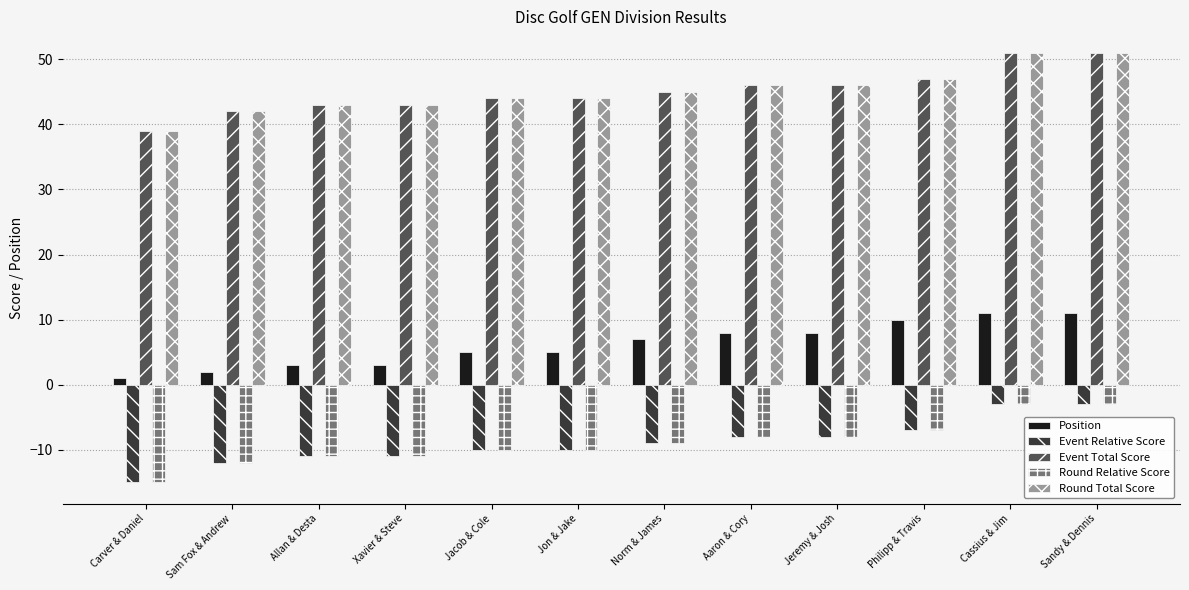

What is the maximum value shown in the chart?

51